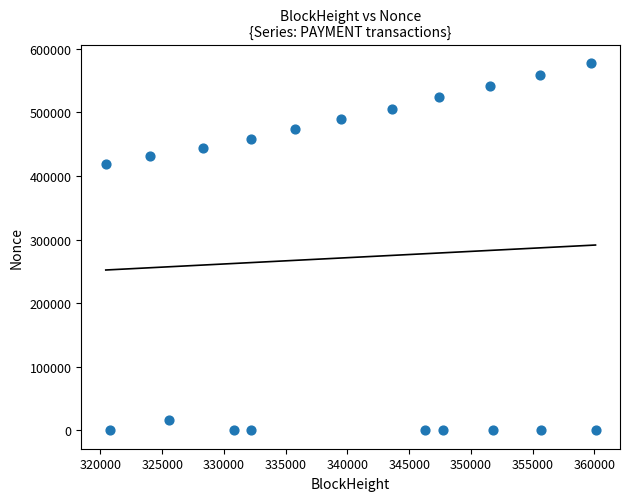

What Y value in the scatter plot is closest to 289001?

418607